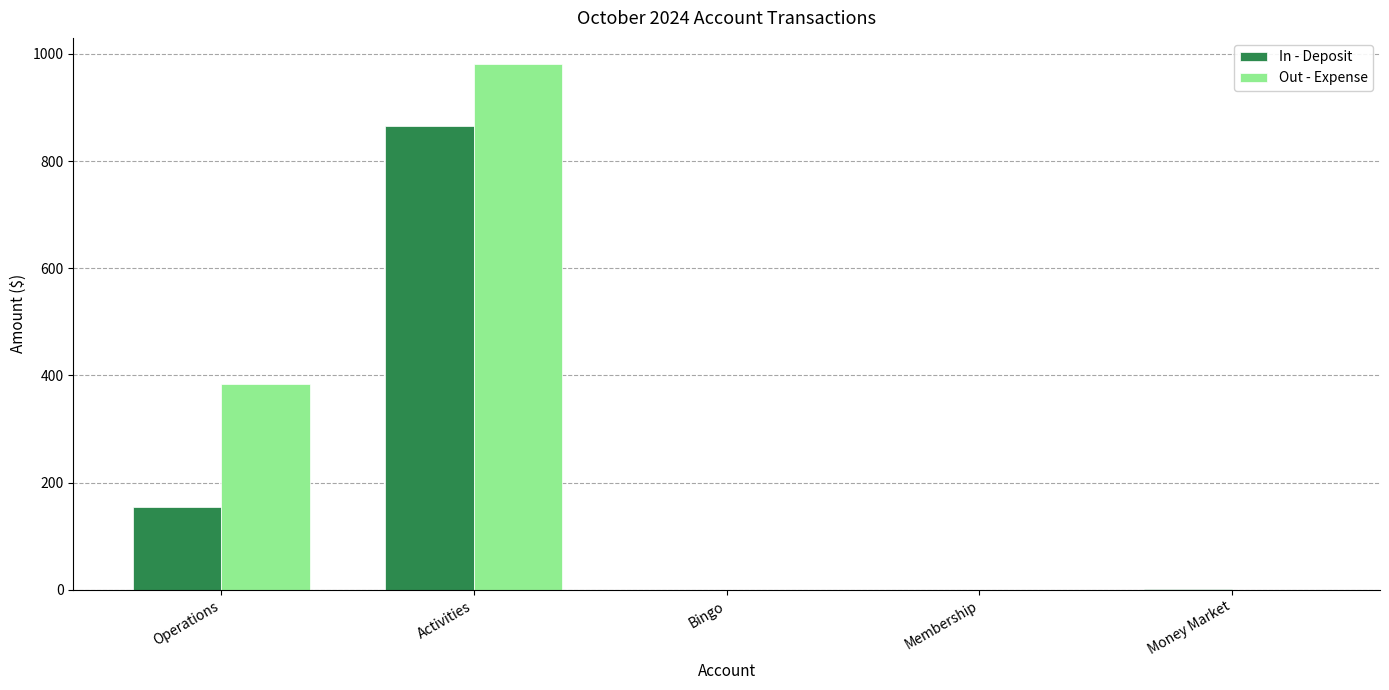

At which label does Out - Expense reach its peak?

Activities